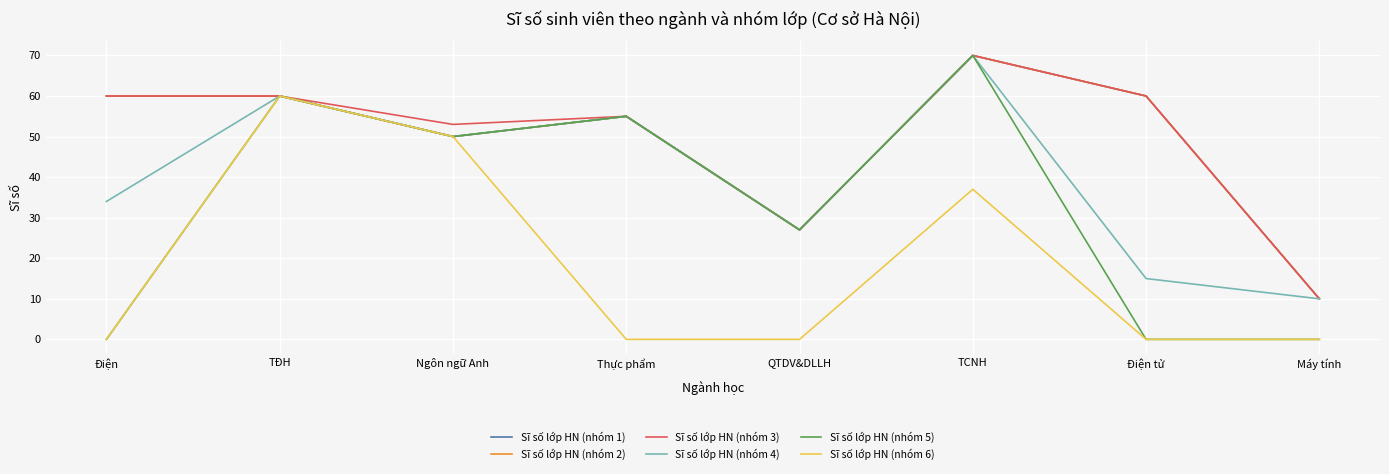

What is the minimum value for Sĩ số lớp HN (nhóm 4)?

10